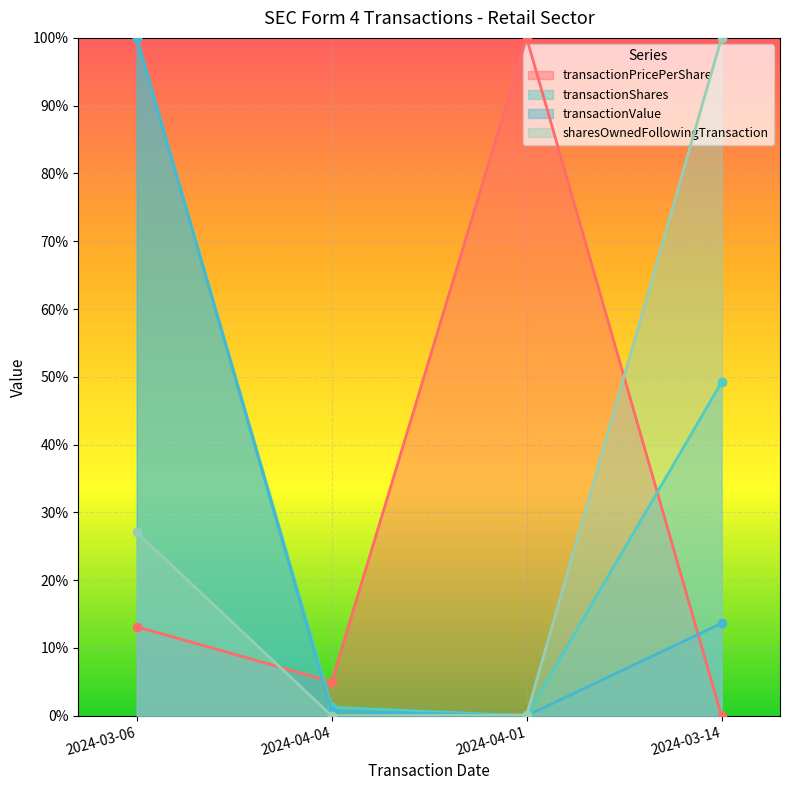

Which series changed the most between 2024-03-06 and 2024-03-14?

transactionValue